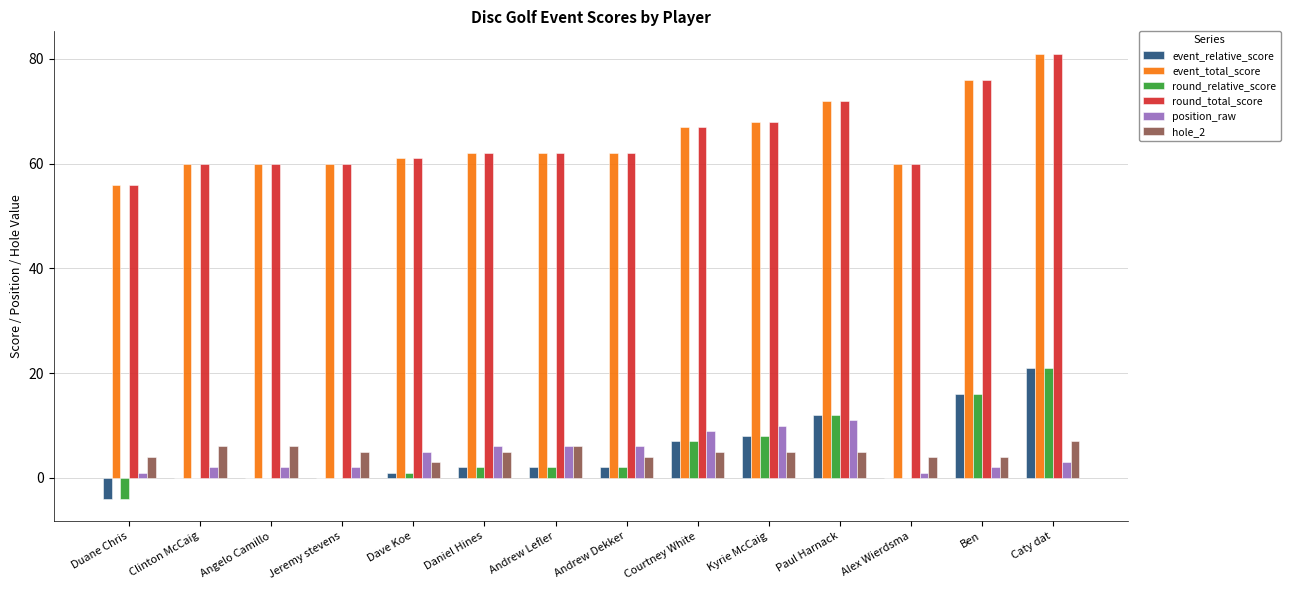

What is the spread (max minus min) of values at Angelo Camillo?

60